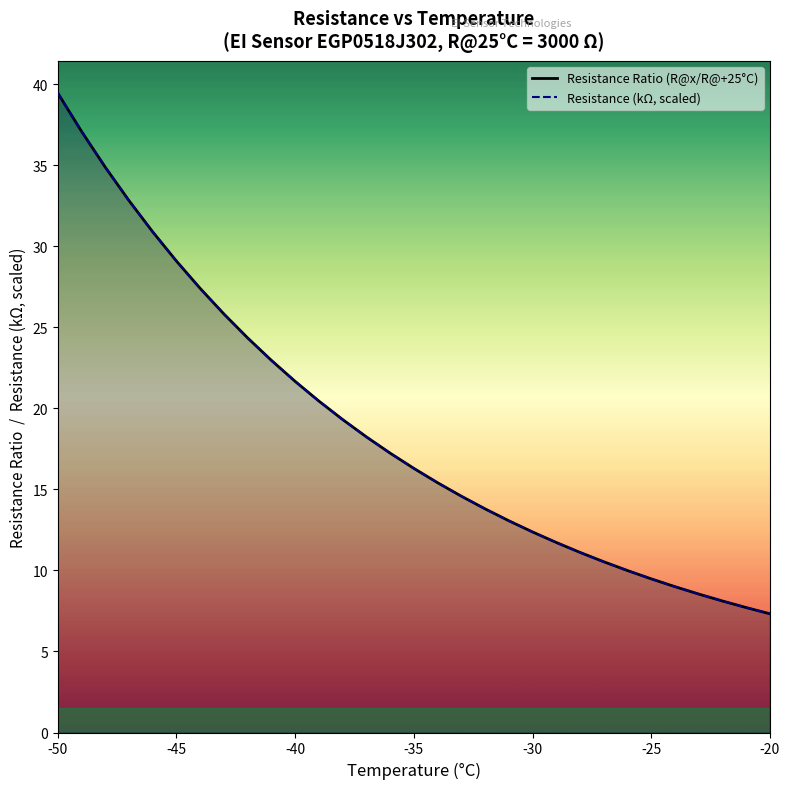

Which series ends up on top after the final intersection of Resistance Ratio (R@x/R@+25°C) and Resistance (kΩ, scaled)?

Resistance Ratio (R@x/R@+25°C)